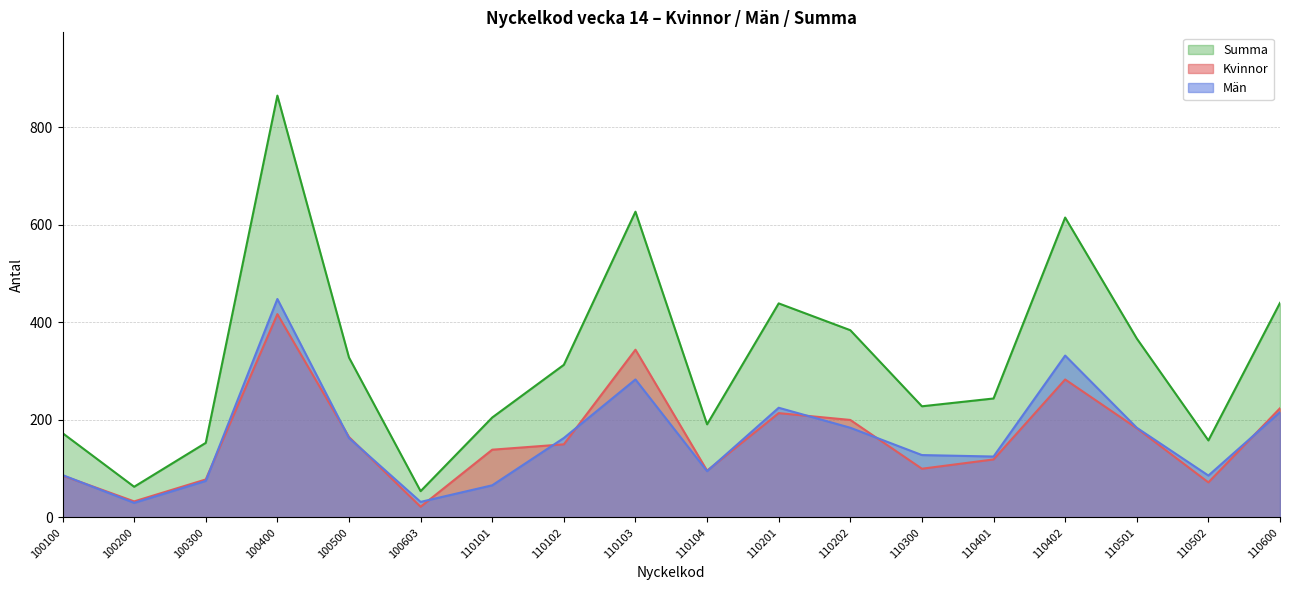

What is the average value of the Summa series?

325